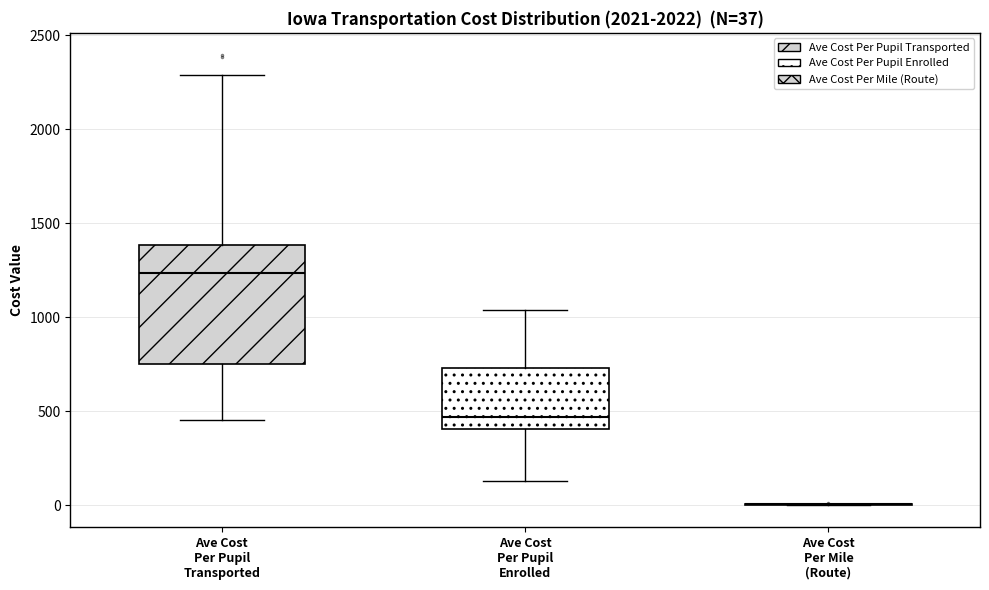

Which box is the tallest, from its lower edge to its upper edge?

Ave Cost Per Pupil Transported